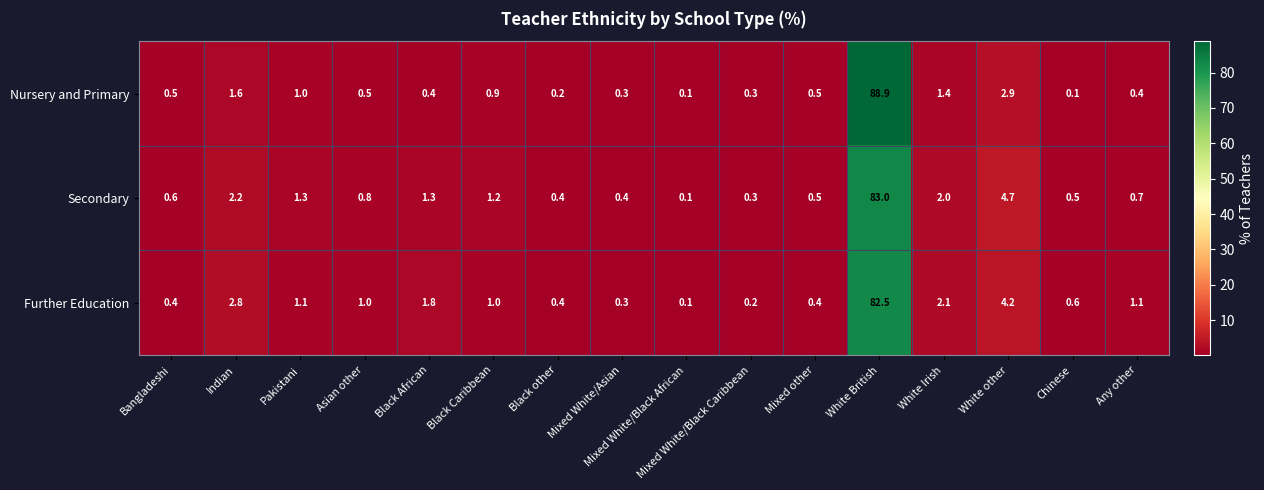

What is the difference between the highest and lowest values at Black African?

1.4